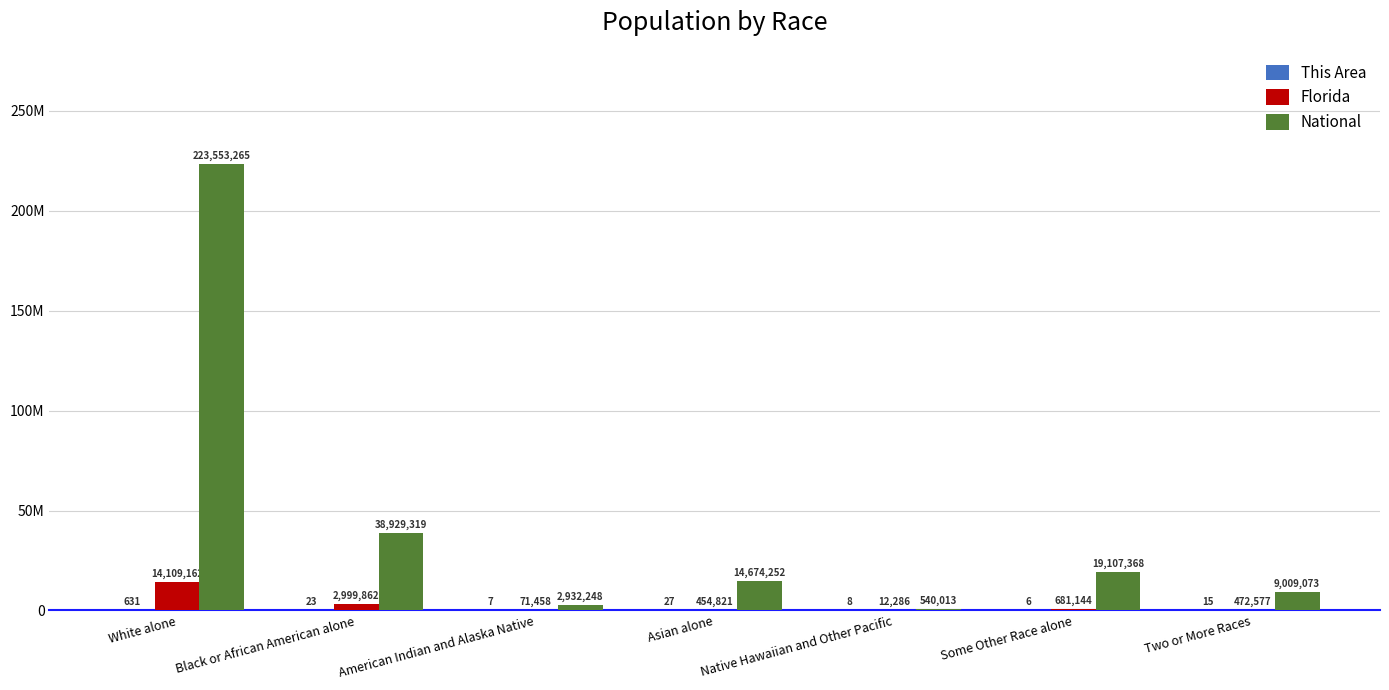

What is the sum of the Florida values at Native Hawaiian and Other Pacific and American Indian and Alaska Native?

83744